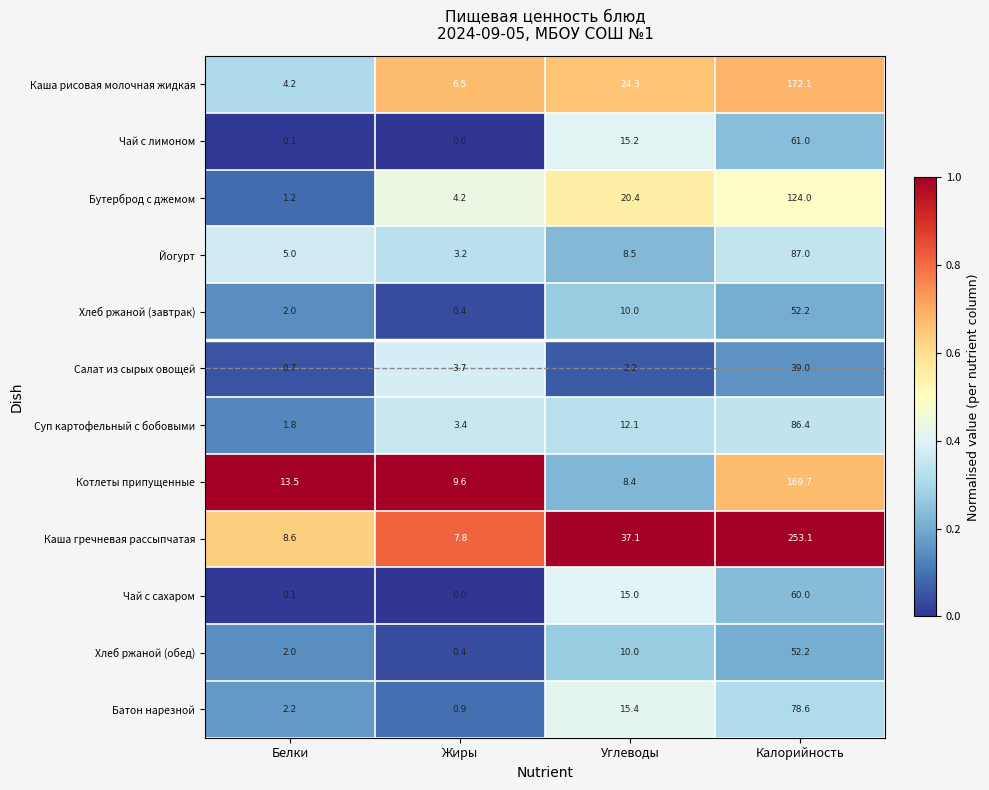

Where is Котлеты припущенные nearest to the value 89?

Белки